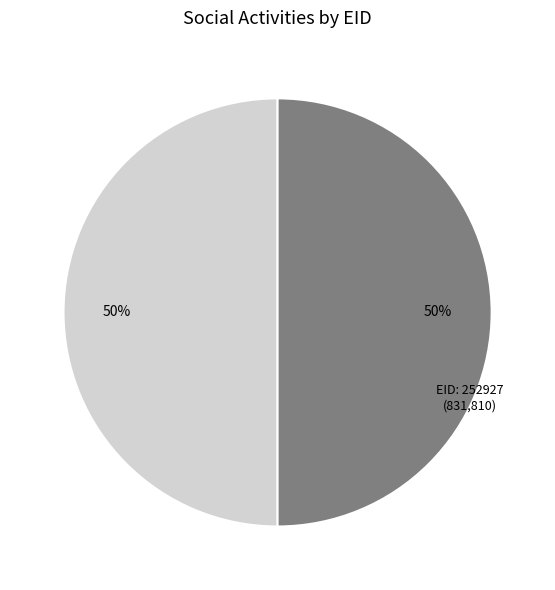

What is the smallest slice in the pie chart?

252927